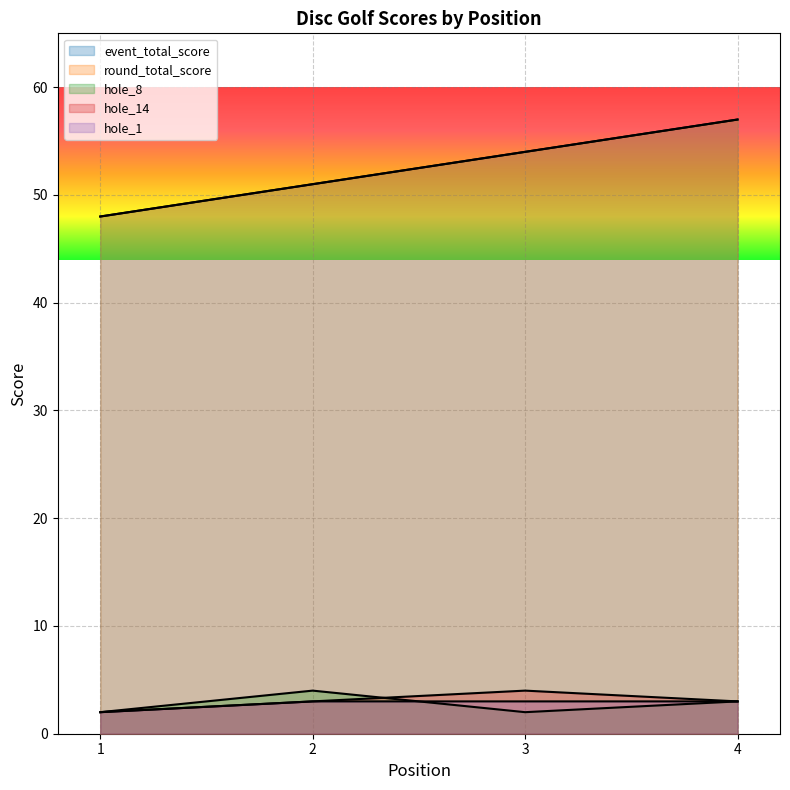

True or false: hole_8 and hole_1 intersect in this chart.

True